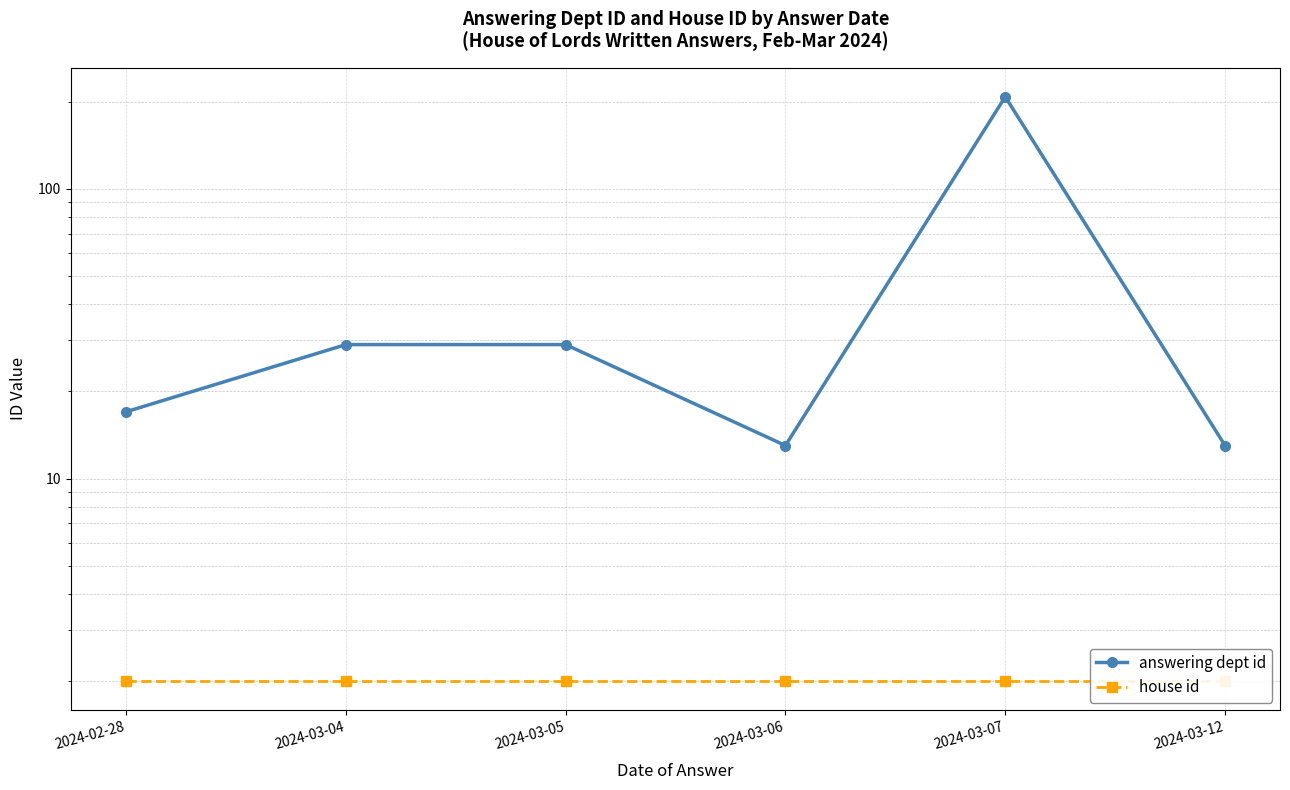

What position from the left is 2024-02-28?

1